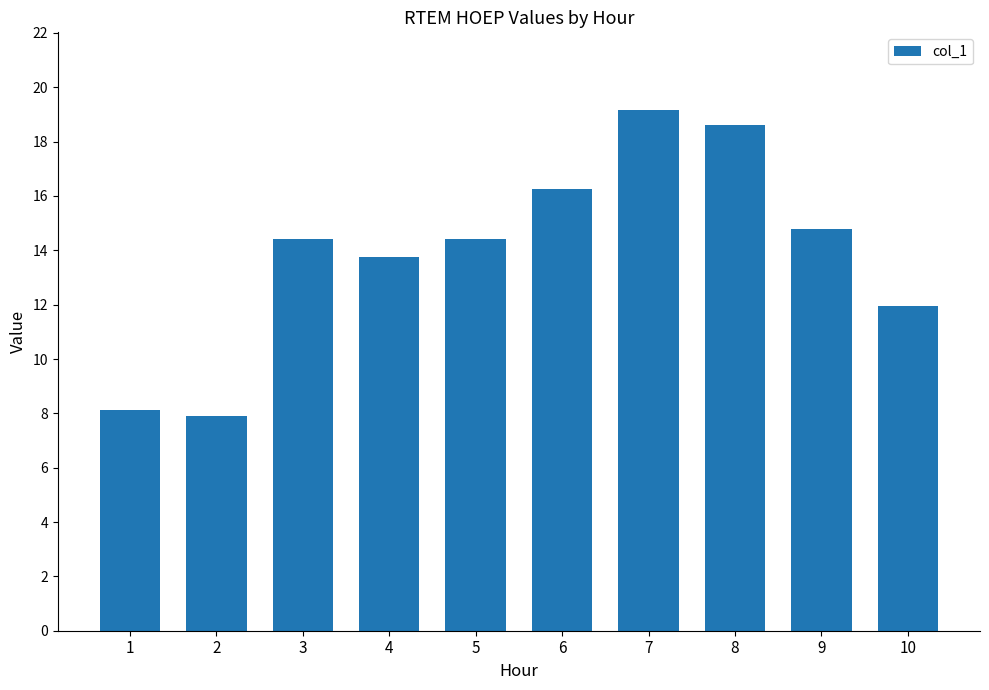

Count the number of values greater than 14.

6